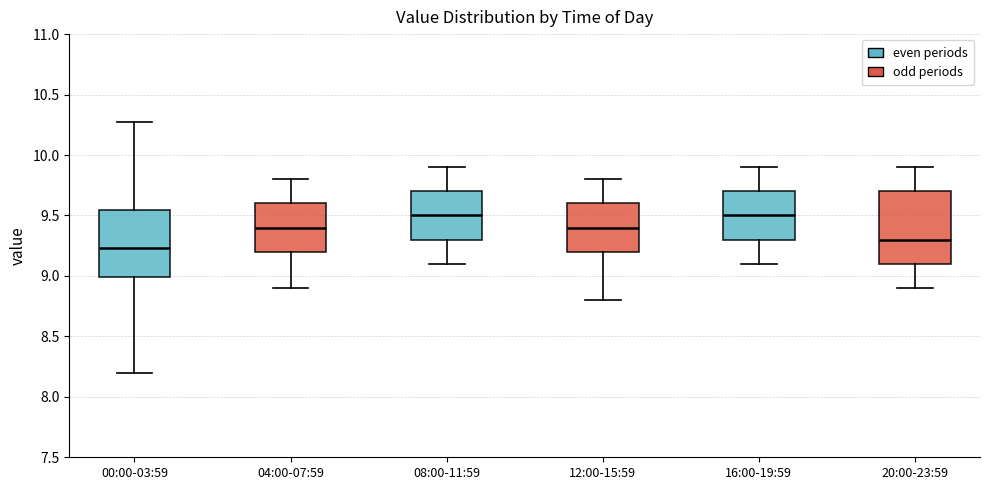

Where does the median line of the box for 08:00-11:59 sit on the y-axis? The values are not printed on the chart, so give them approximately, as read against the axis.

9.50